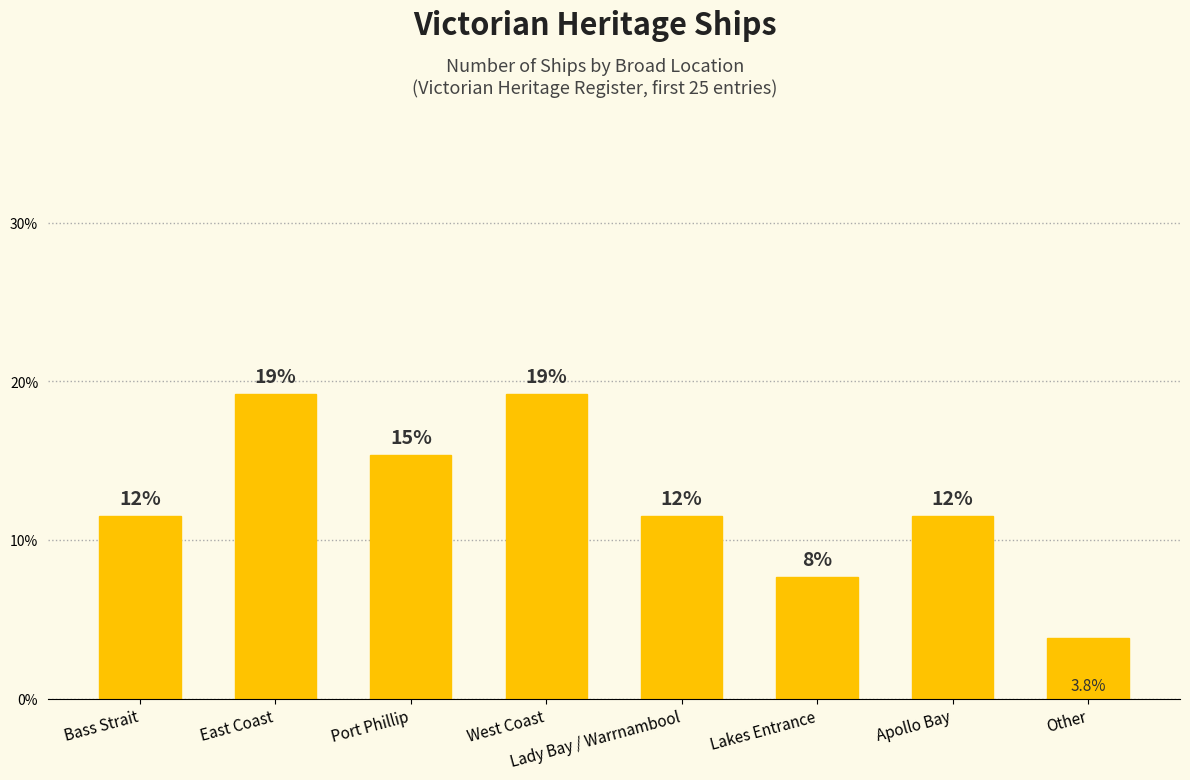

Reading right to left, transcribe all the data shown in this chart.

Other=3.8	Apollo Bay=11.5	Lakes Entrance=7.7	Lady Bay / Warrnambool=11.5	West Coast=19.2	Port Phillip=15.4	East Coast=19.2	Bass Strait=11.5